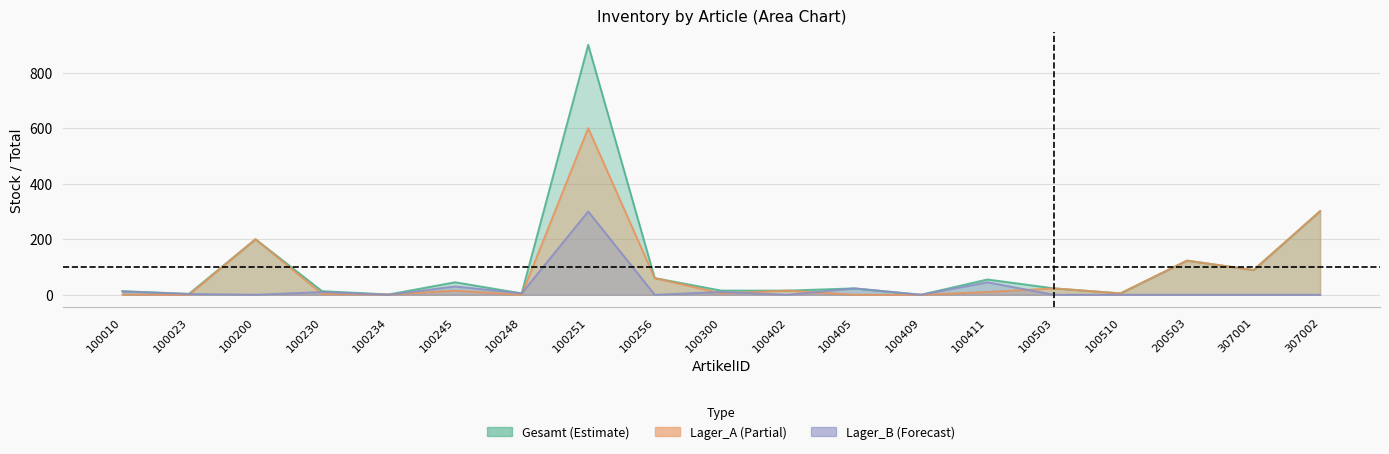

What is the value of the Lager_B point at the 6th from the left?

30